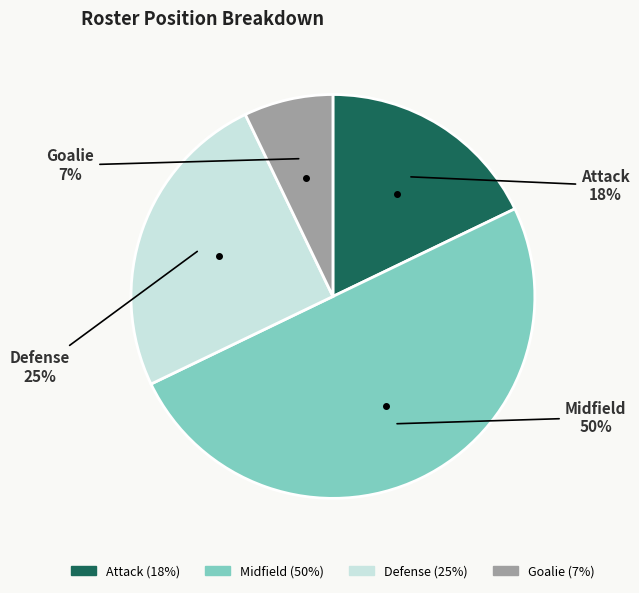

Which has a higher value, Goalie or Attack?

Attack